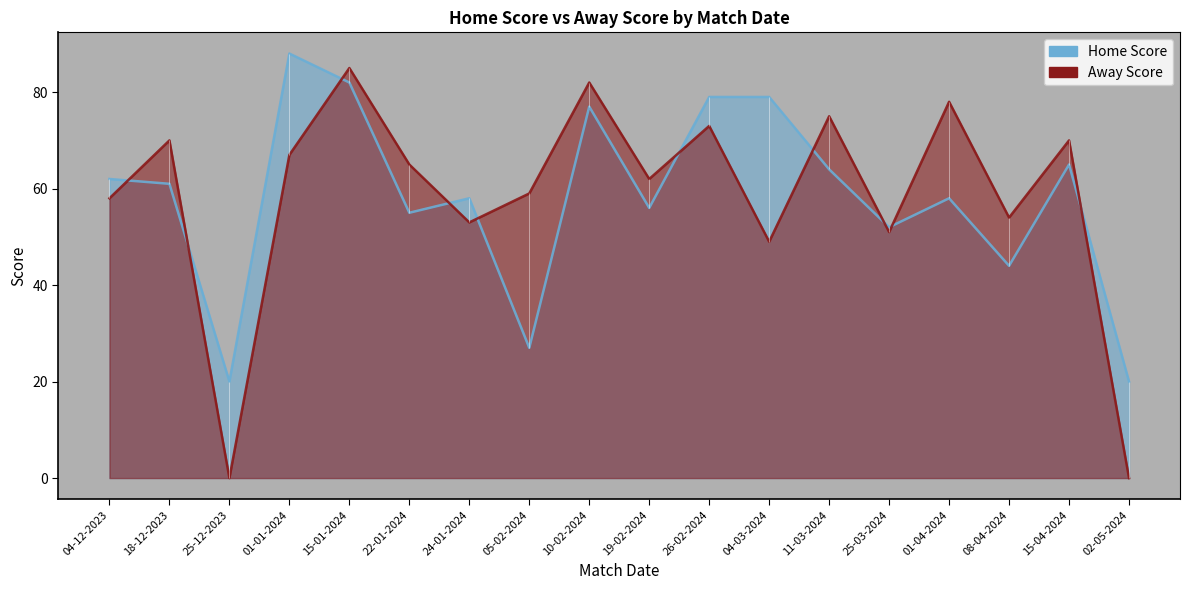

What position from the right is 05-02-2024?

11